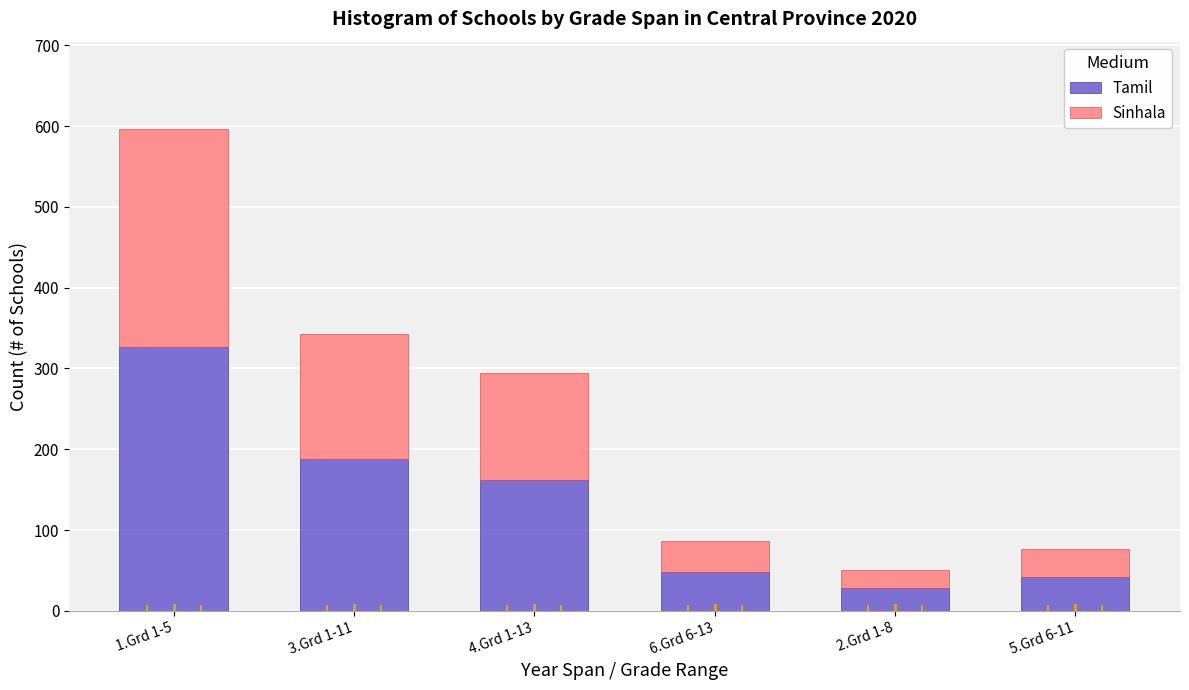

Reading left to right, transcribe the values for Tamil.

1.Grd 1-5=327	3.Grd 1-11=188	4.Grd 1-13=162	6.Grd 6-13=48	2.Grd 1-8=28	5.Grd 6-11=42